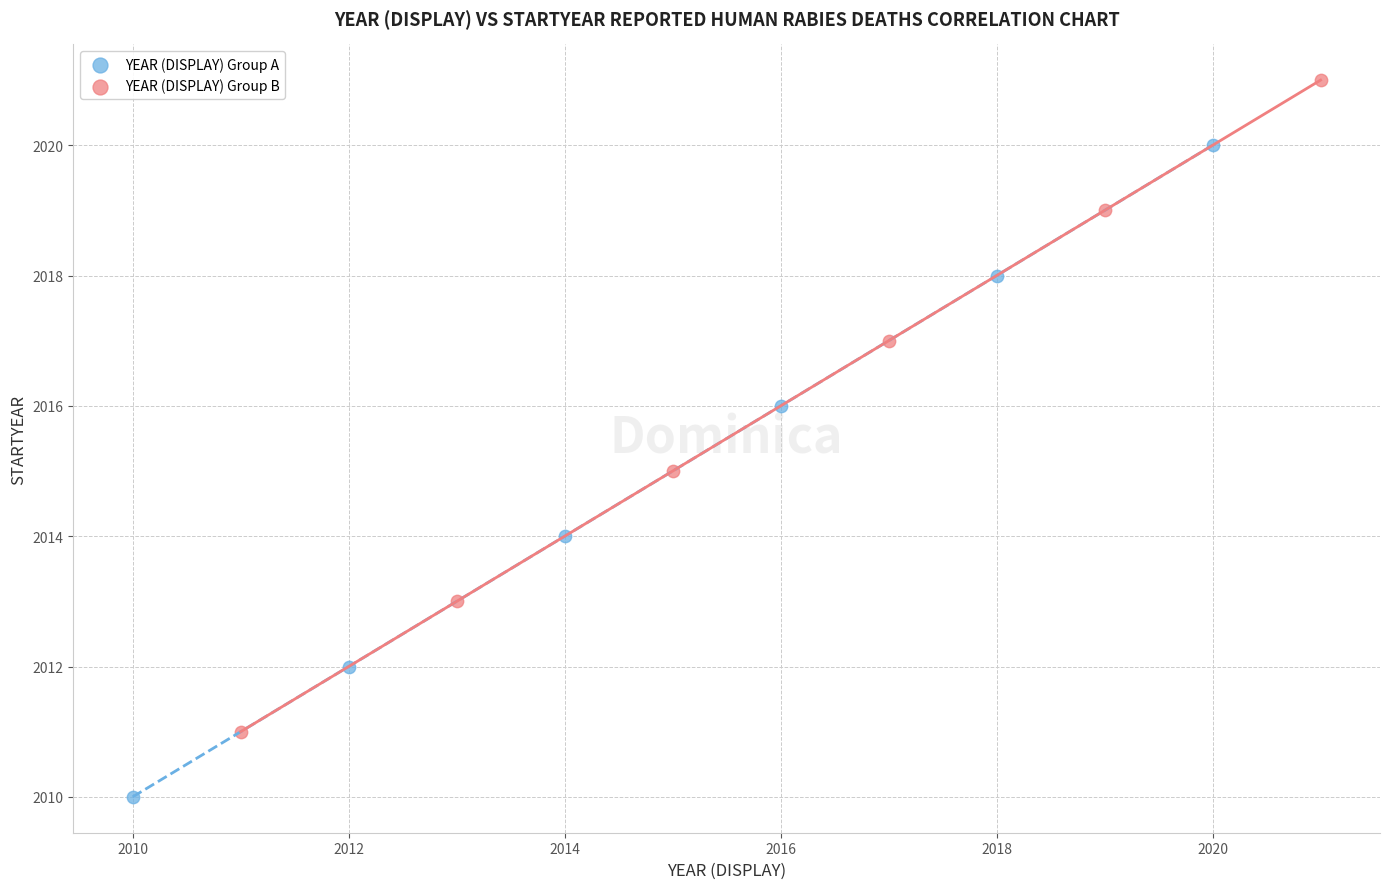

Which series contains the highest Y value?

YEAR (DISPLAY) Group B